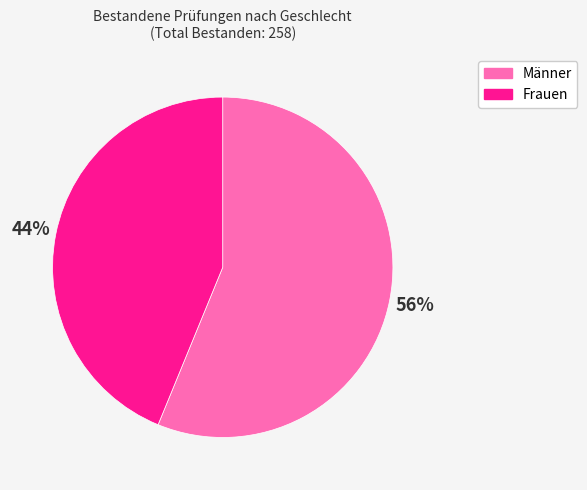

Does Männer represent more than half of the total?

Yes